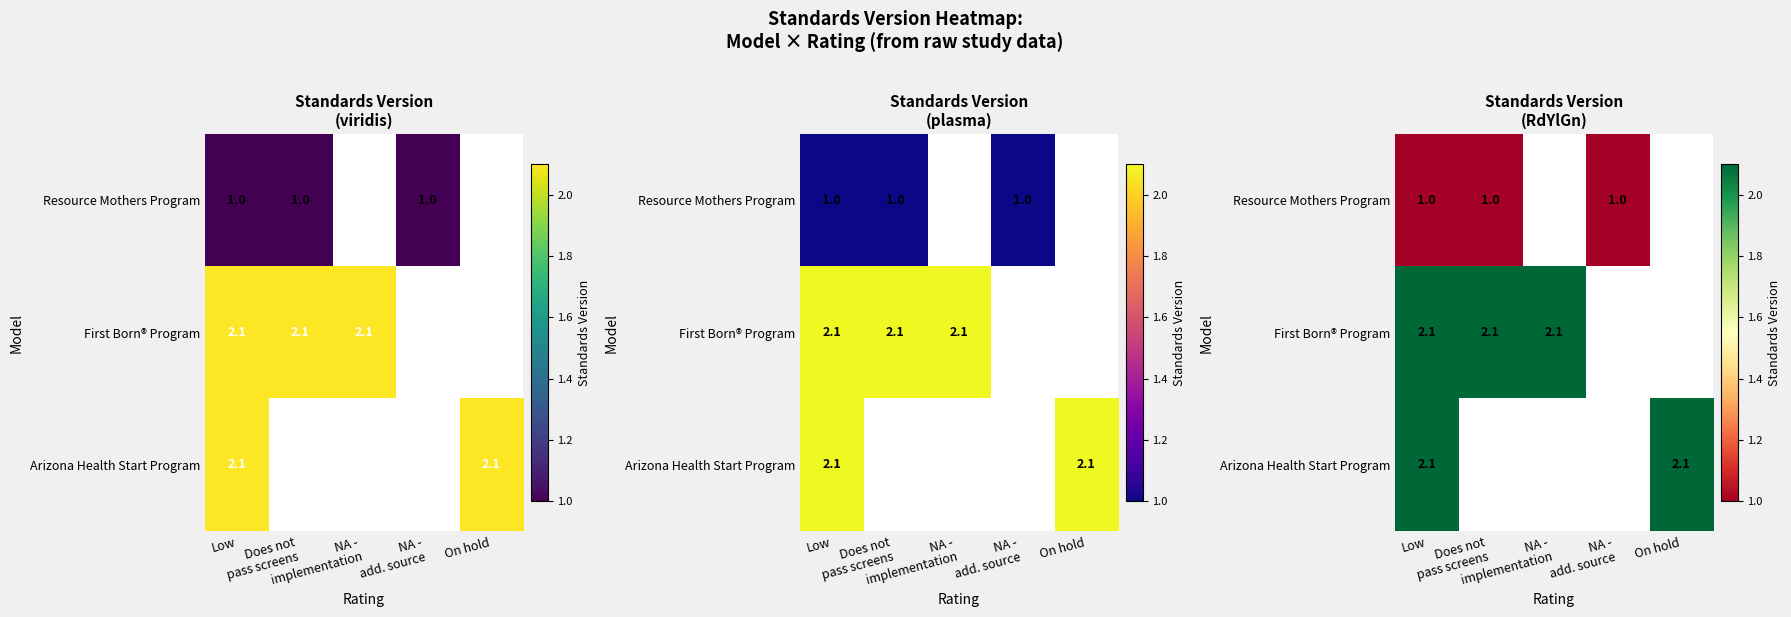

Which has a higher value, On hold or NA -
add. source?

NA -
add. source